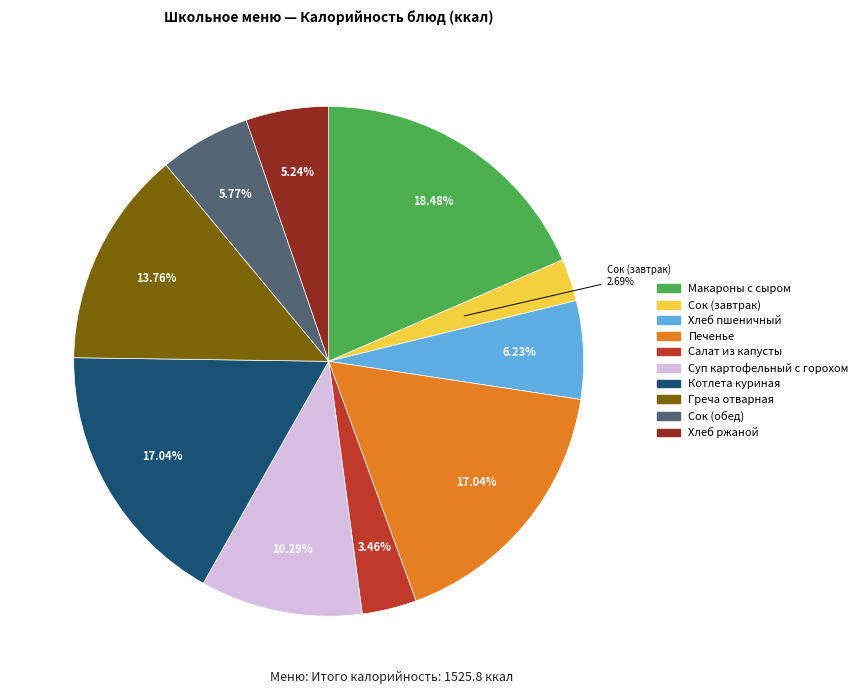

To the nearest percent, what percentage of the pie is Котлета куриная?

17%